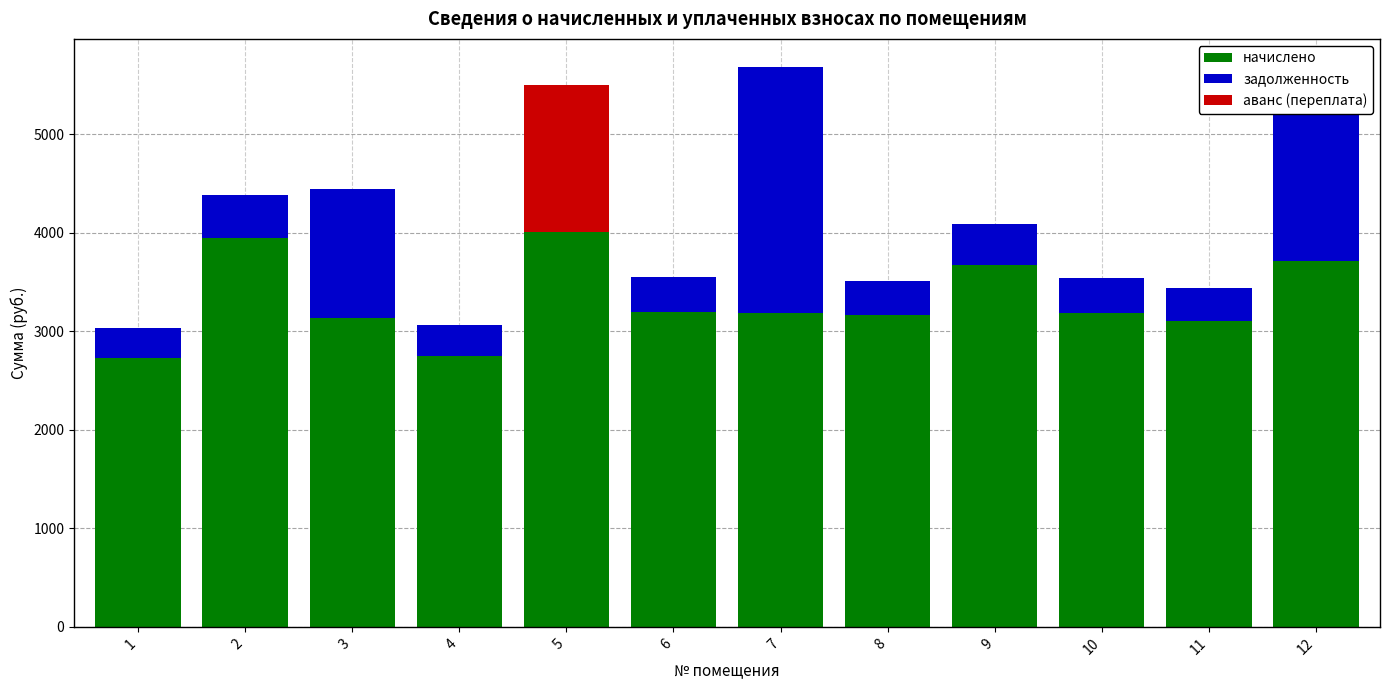

At which category is the sum across all series the highest?

7